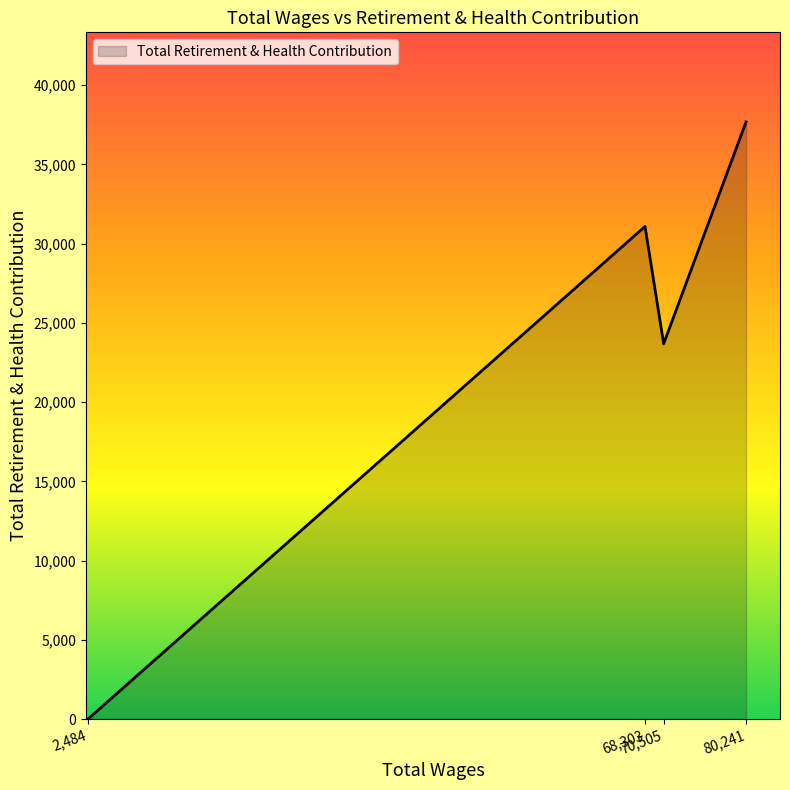

List the labels in order of value, largest first.

80,241, 68,303, 70,505, 2,484